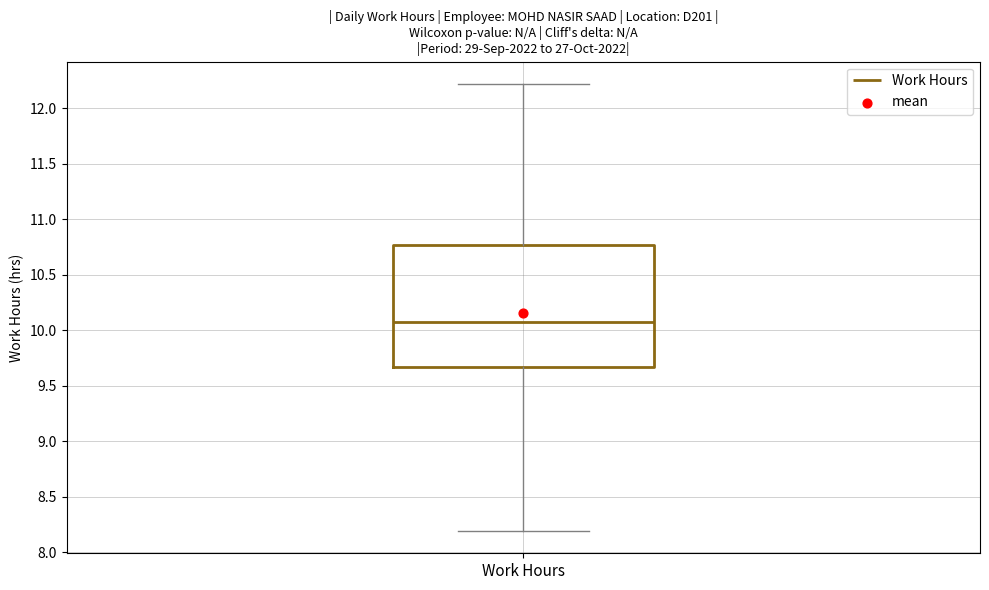

Transcribe this box plot: give where the median line is, the range the box spans, and where the two whiskers end, as read against the y-axis. The values are not printed on the chart, so give them approximately, as read against the axis.

median 10.05, box 9.65 to 10.75, whiskers 8.20 to 12.20